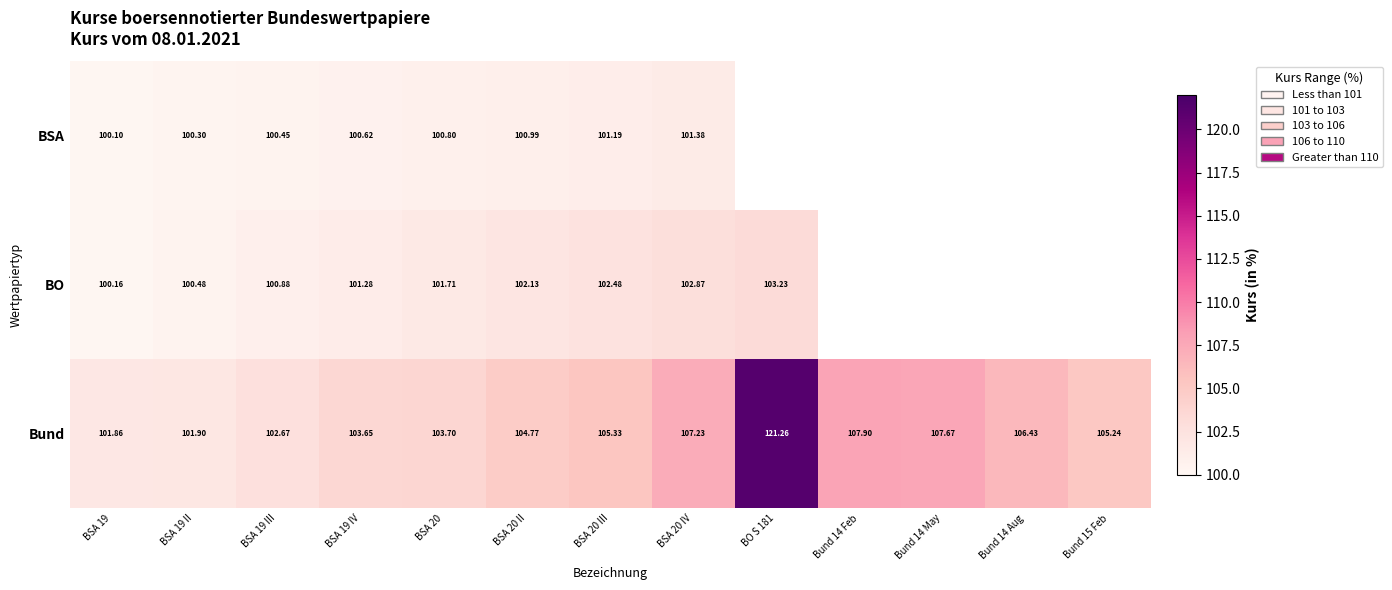

The BO series shows 149.2 at BSA 20 III. True or false?

False